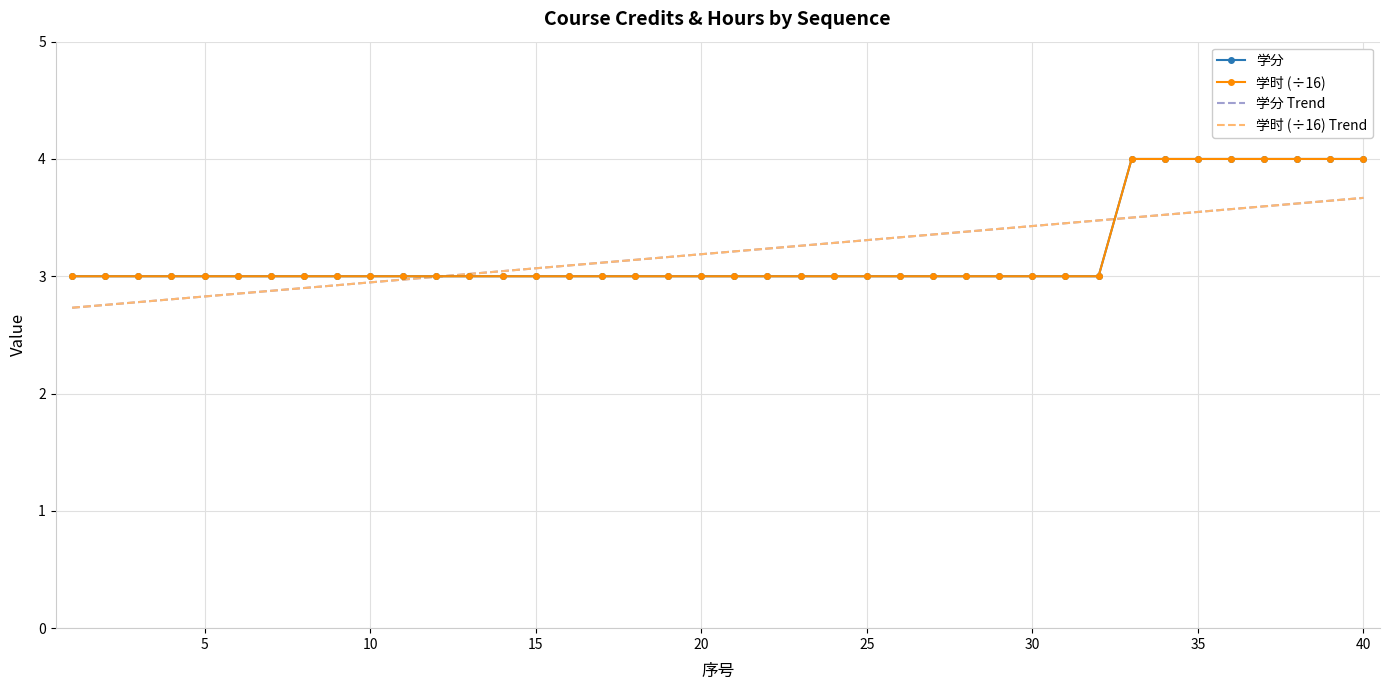

True or false: 学时 (÷16) and 学分 cross at least once.

False